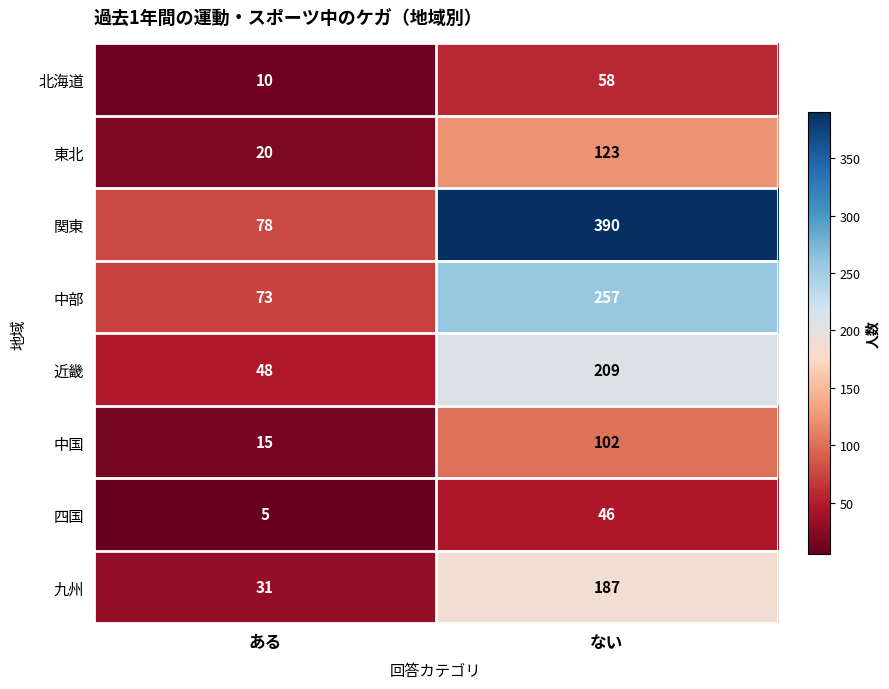

Reading left to right, list all the values displayed in this chart.

北海道: ある=10	ない=58
東北: ある=20	ない=123
関東: ある=78	ない=390
中部: ある=73	ない=257
近畿: ある=48	ない=209
中国: ある=15	ない=102
四国: ある=5	ない=46
九州: ある=31	ない=187